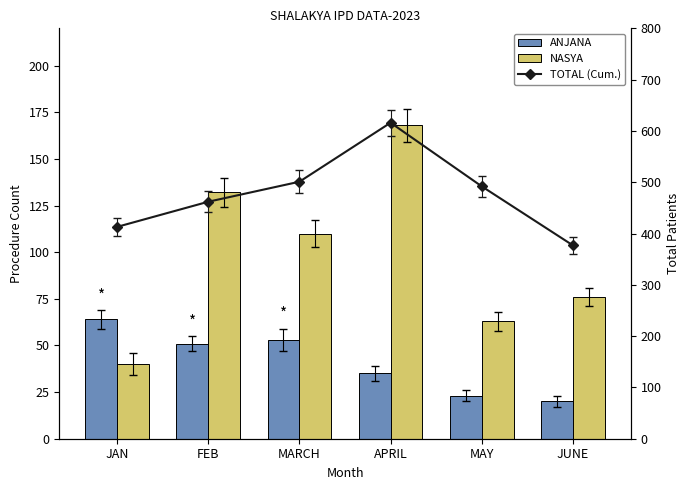

What is the value of the TOTAL (Cum.) bar at the 5th from the left?

492